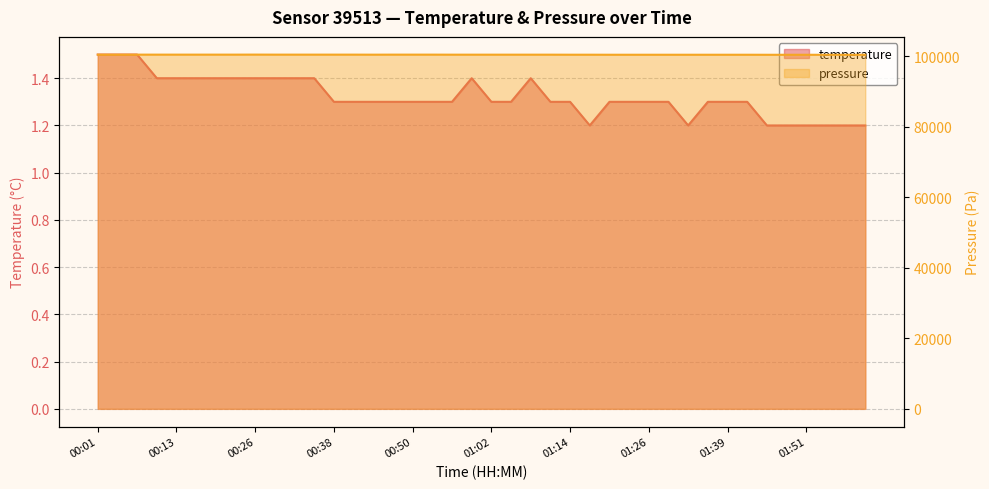

What is the value of the pressure point at the 33rd from the left?

100360.0